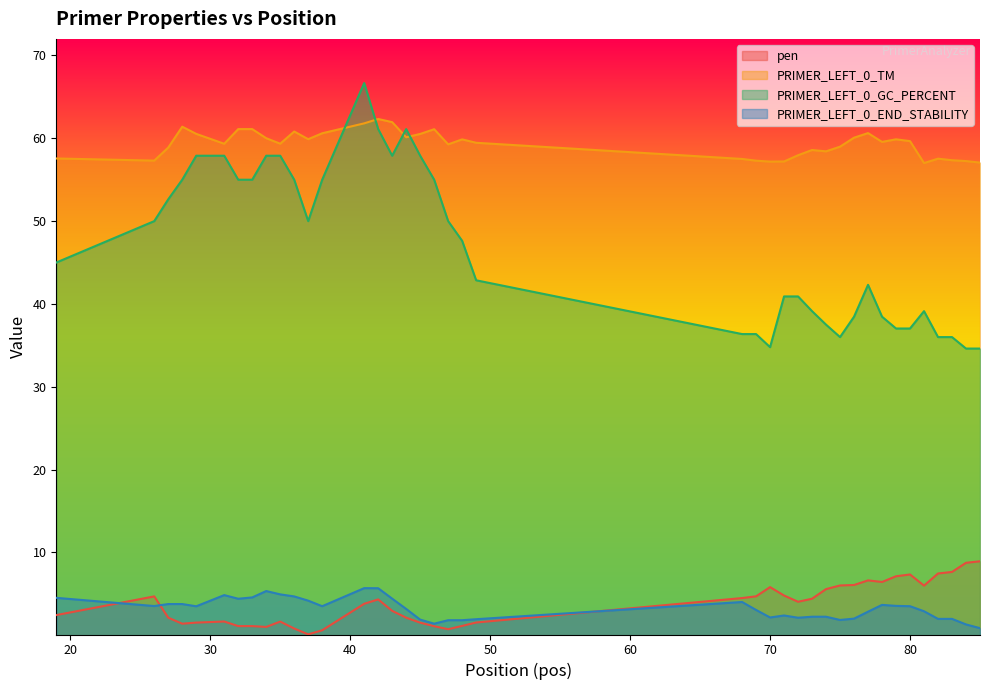

Does the chart display data point markers on the line(s)?

No